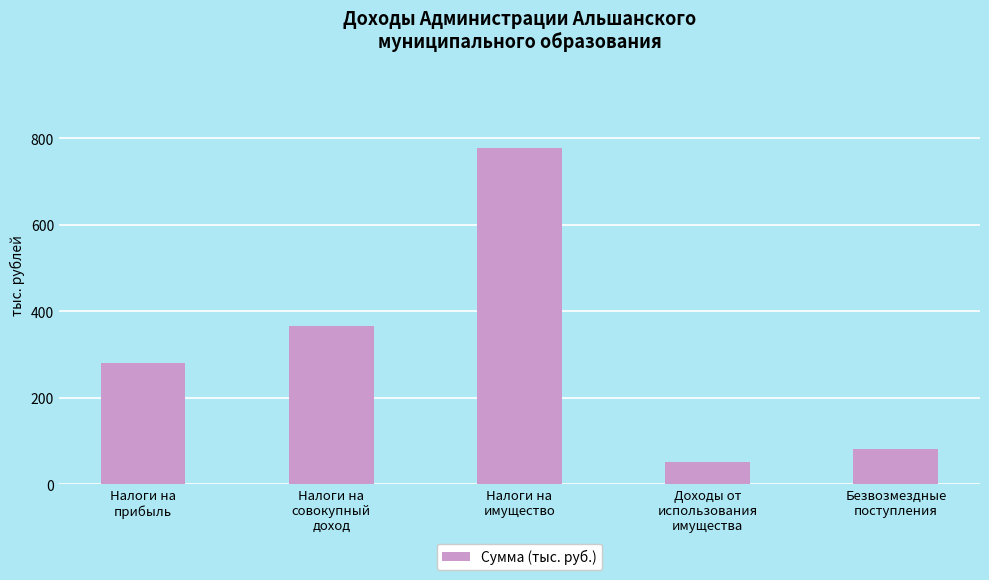

What is the difference between the maximum and minimum values?

724.3